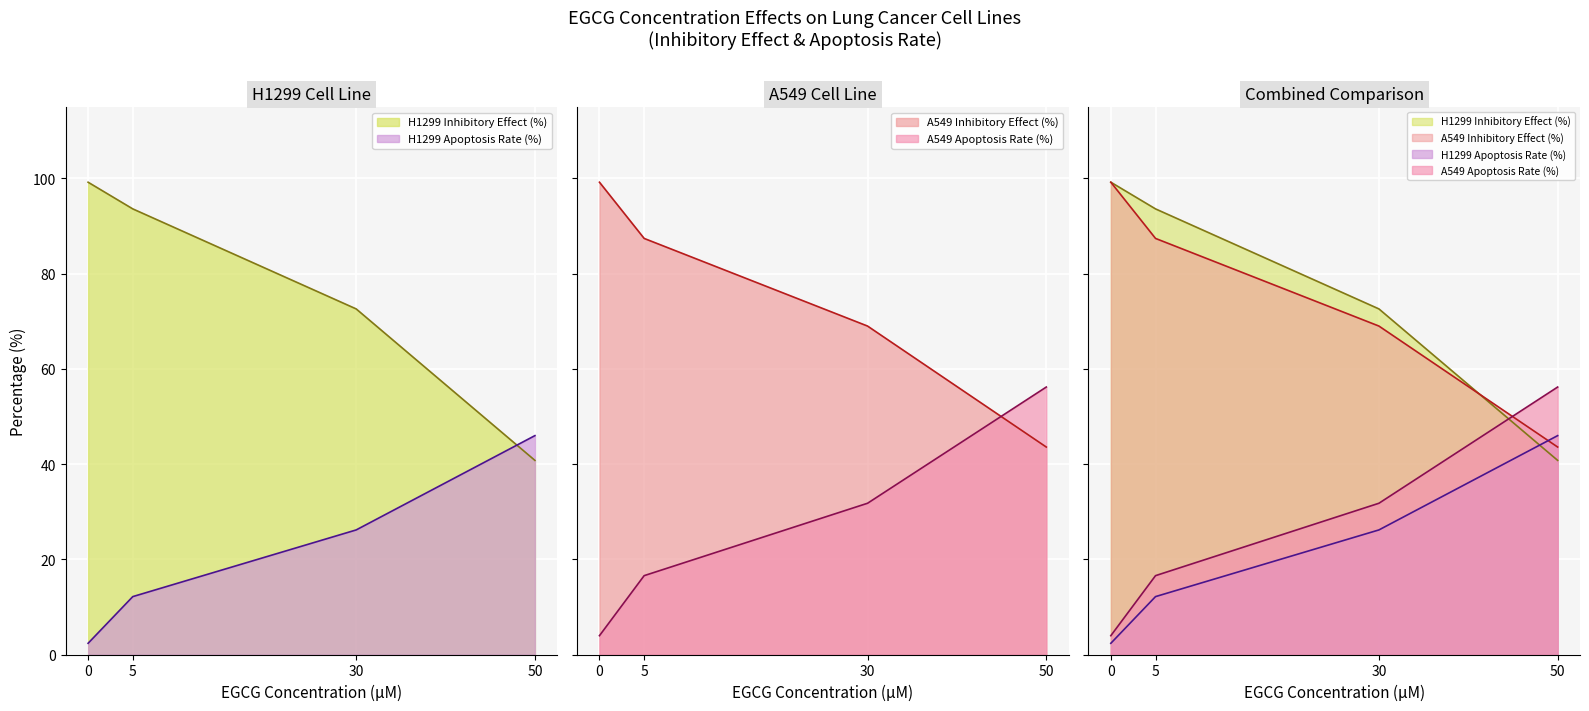

The value of H1299 Inhibitory Effect (%) at 50 is 71.5. True or false?

False